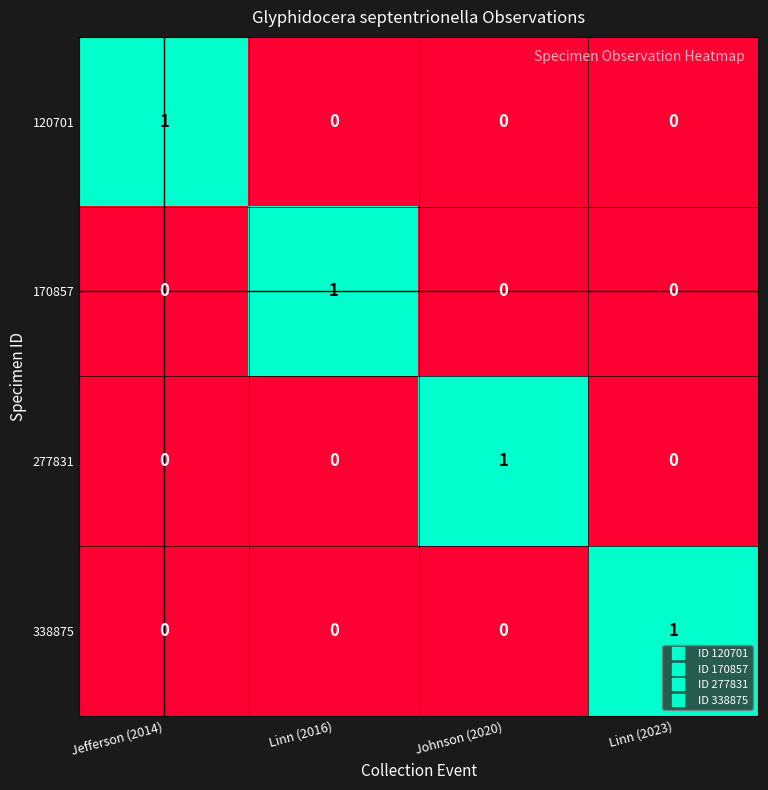

Count the 338875 values in the range 0 to 1.

4